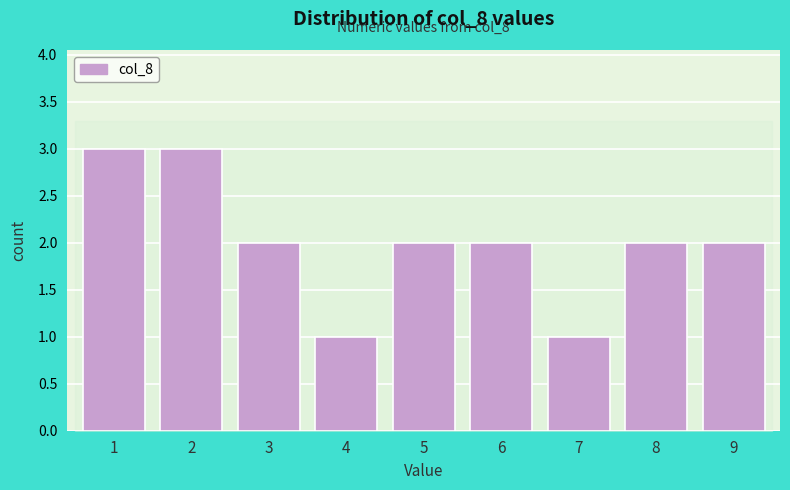

Reading right to left, transcribe all the data shown in this chart.

9=2	8=2	7=1	6=2	5=2	4=1	3=2	2=3	1=3